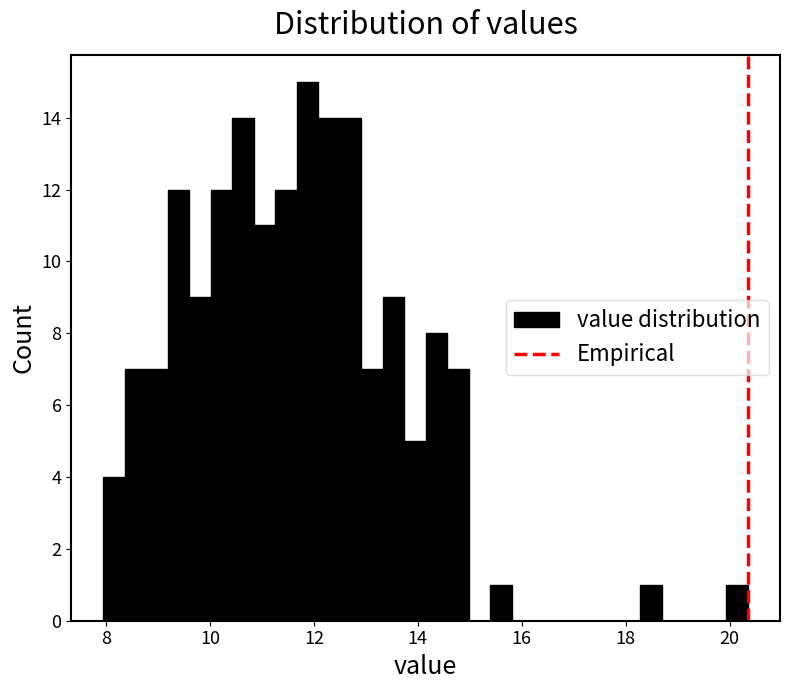

Around what value on the x-axis is the tallest bar? Give the approximate position of its centre, as read against the axis.

11.8